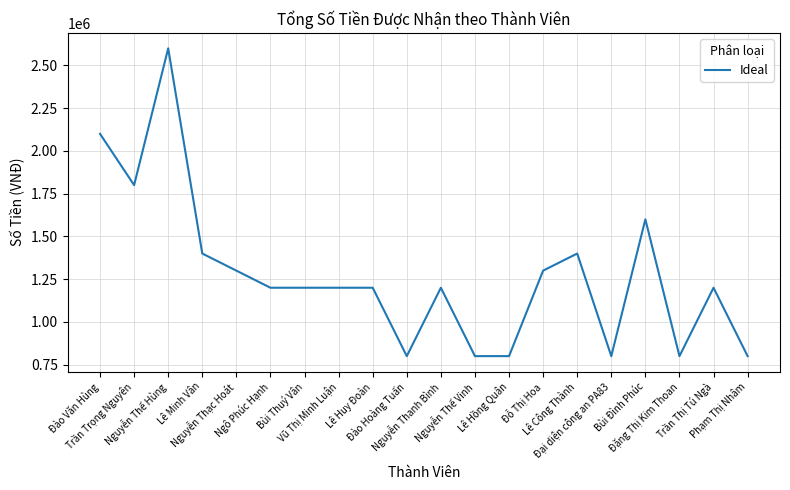

Where is the first local maximum?

Nguyễn Thế Hùng